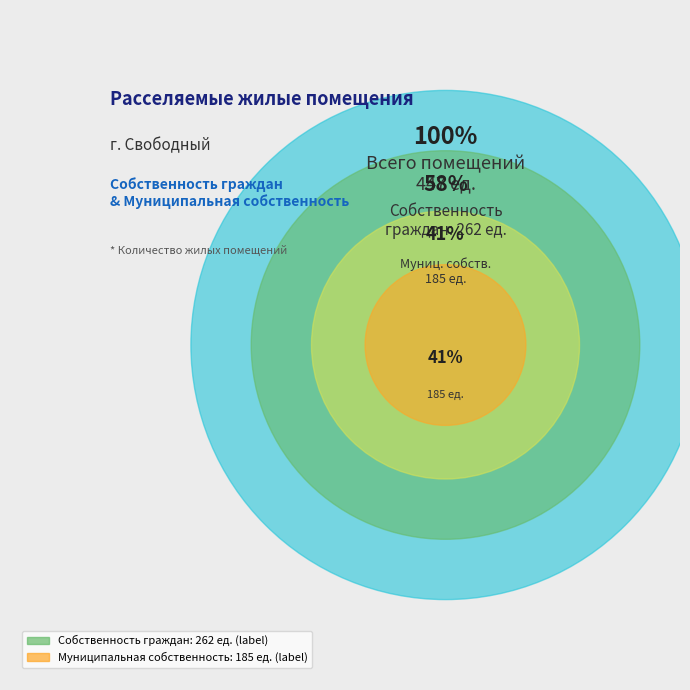

What percentage is the Муниципальная собственность slice, to the nearest percent?

41%